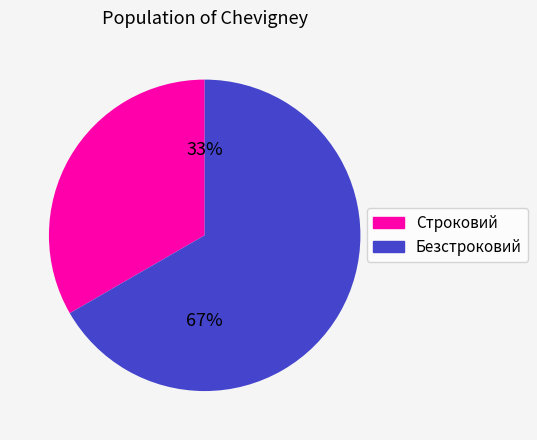

Do Строковий and Безстроковий together represent more than half of the pie?

Yes